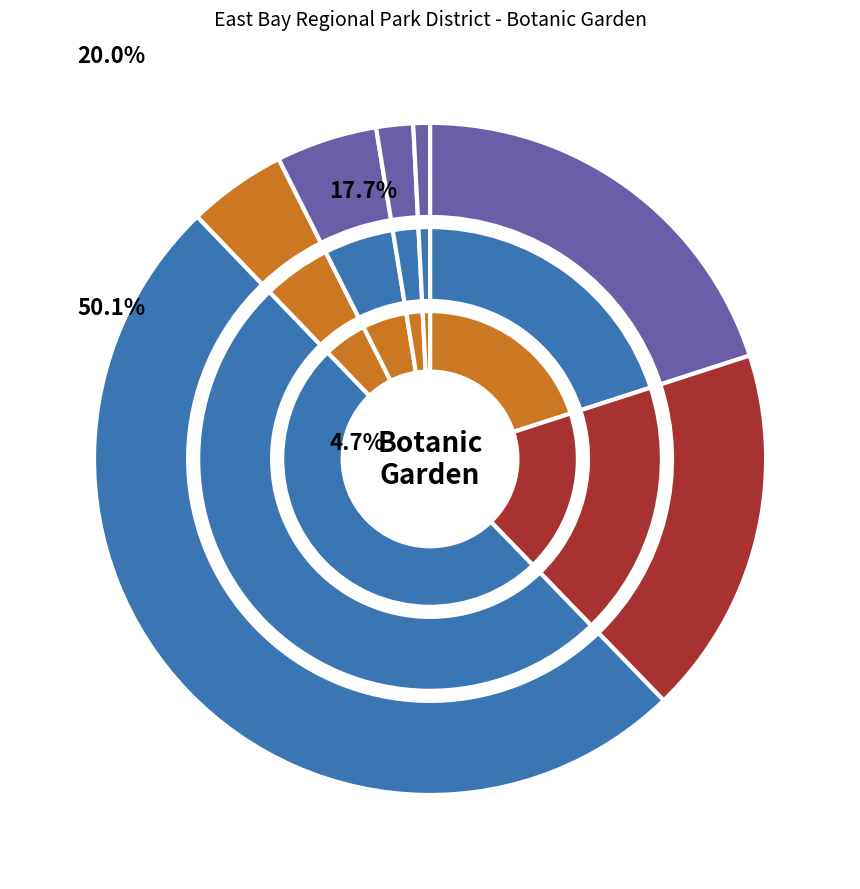

Count the number of slices in the pie.

7